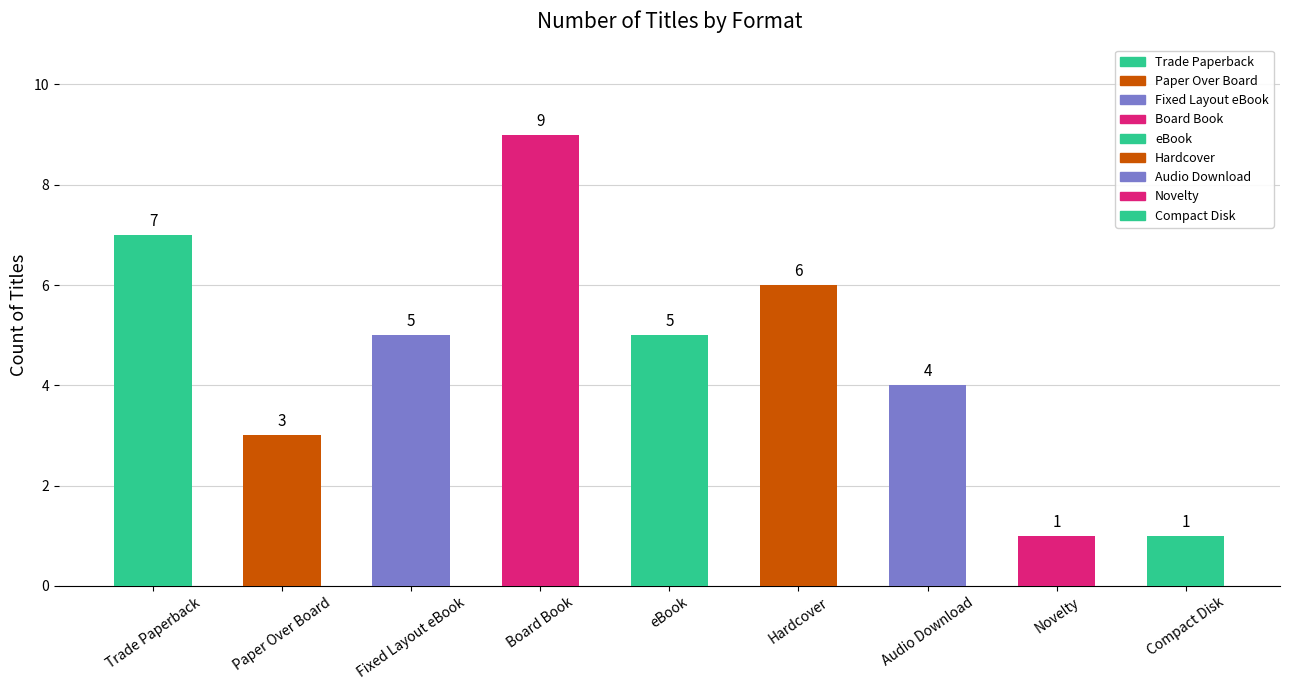

What is the sum of all values?

41